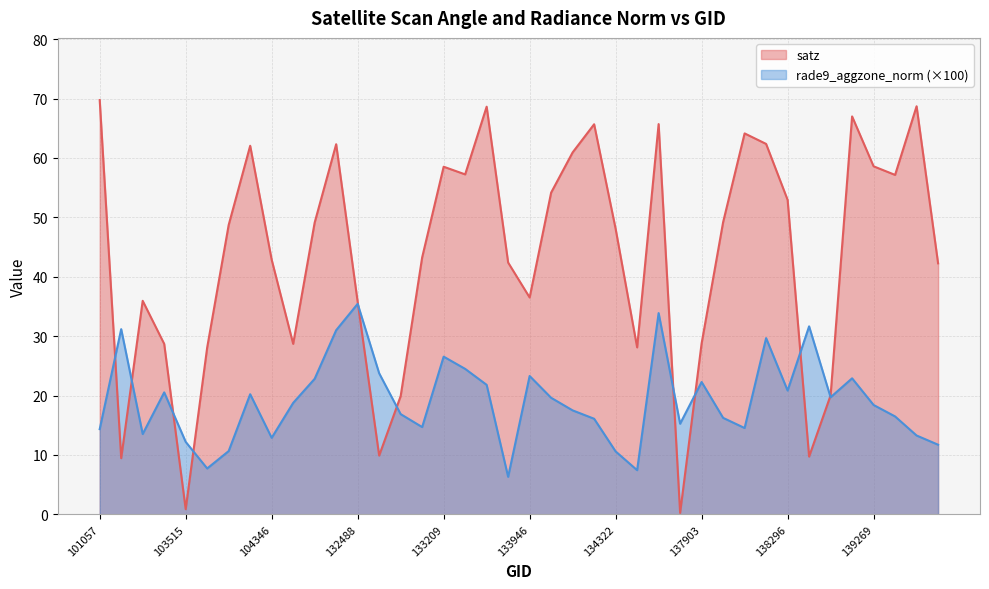

Rank the series by their maximum value, from highest to lowest.

satz, rade9_aggzone_norm (×100)